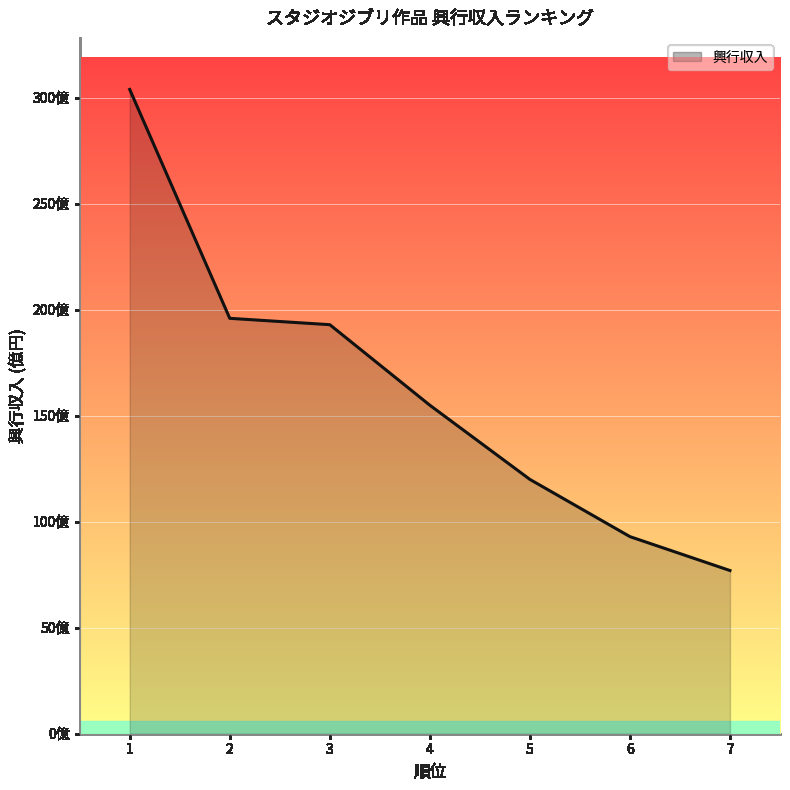

Reading right to left, list all the values displayed in this chart.

77	93	120	155	193	196	304